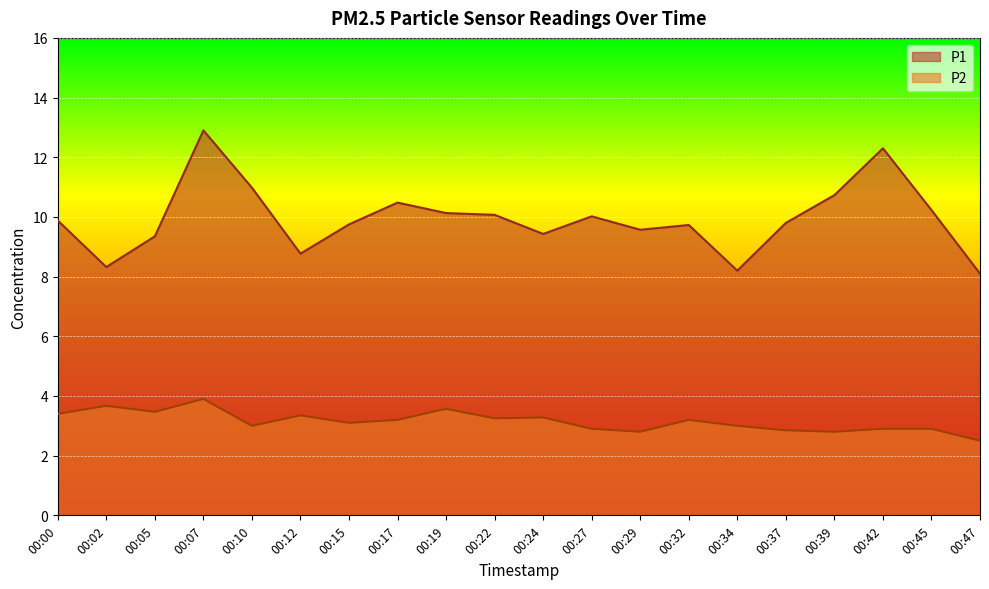

True or false: P1 and P2 intersect in this chart.

False